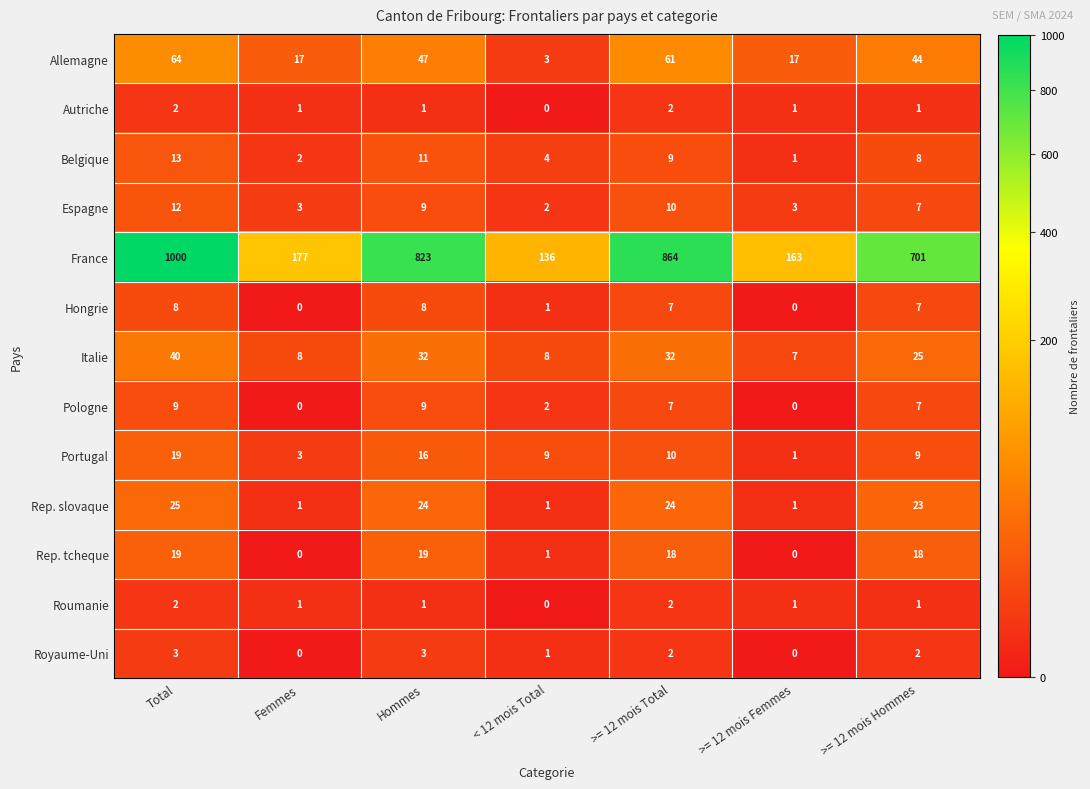

Is the value of Rep. slovaque at Femmes greater than the value of Hongrie at Total?

No